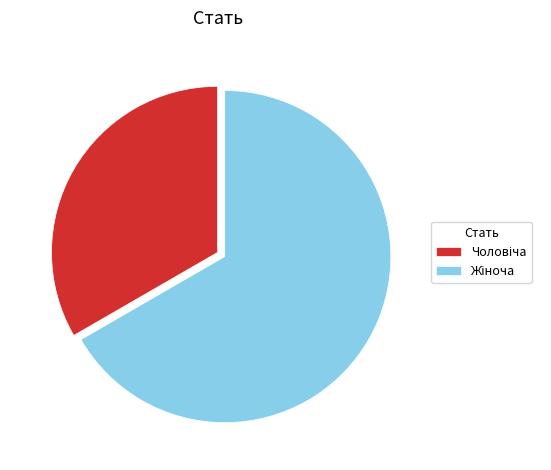

Does any single category account for the majority?

Yes